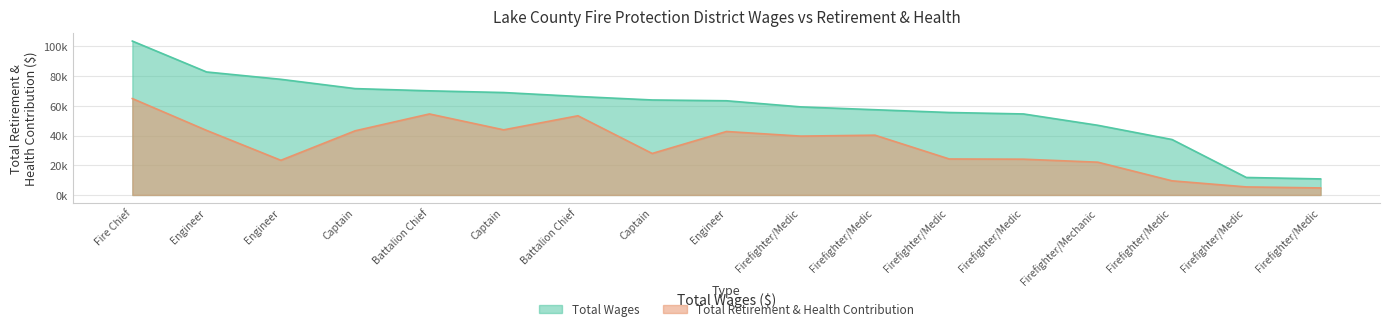

The Total Wages series shows 97337 at Captain. True or false?

False